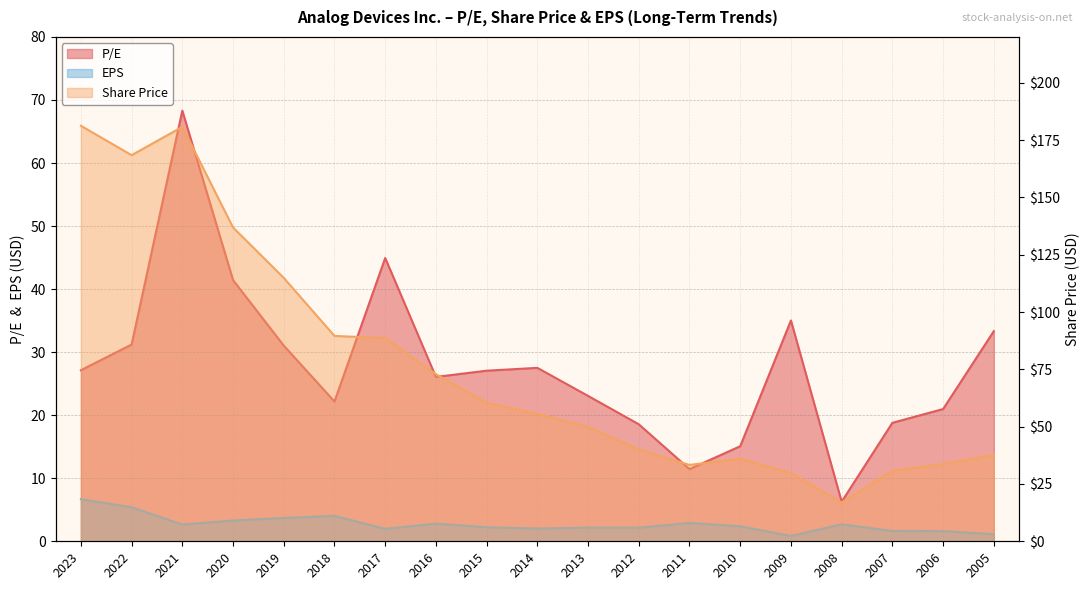

What is the lowest value of the P/E series?

6.3